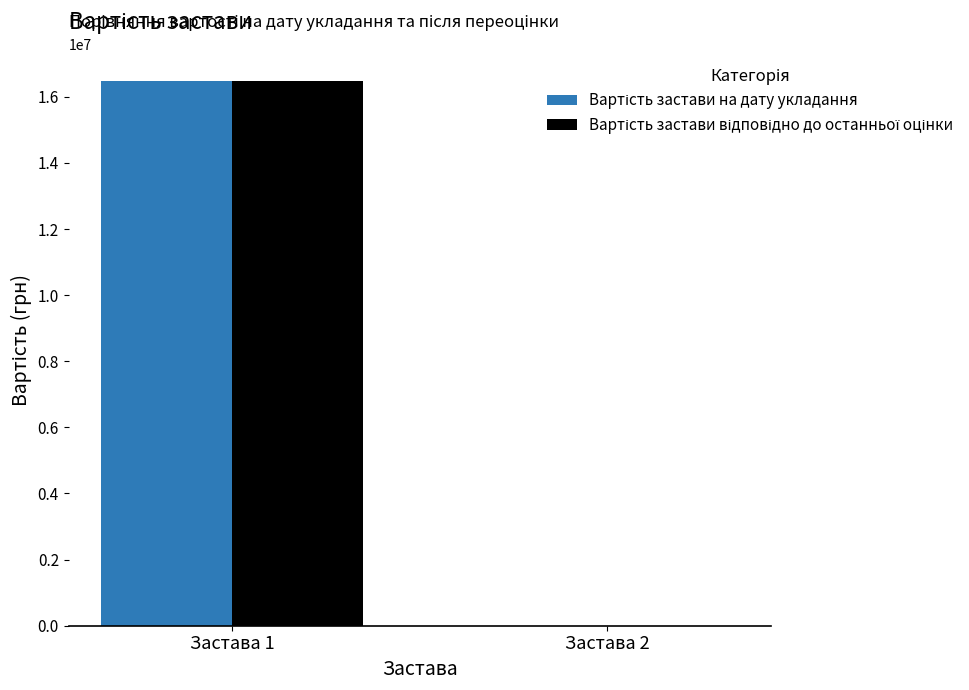

At which category is the sum across all series the highest?

Застава 1